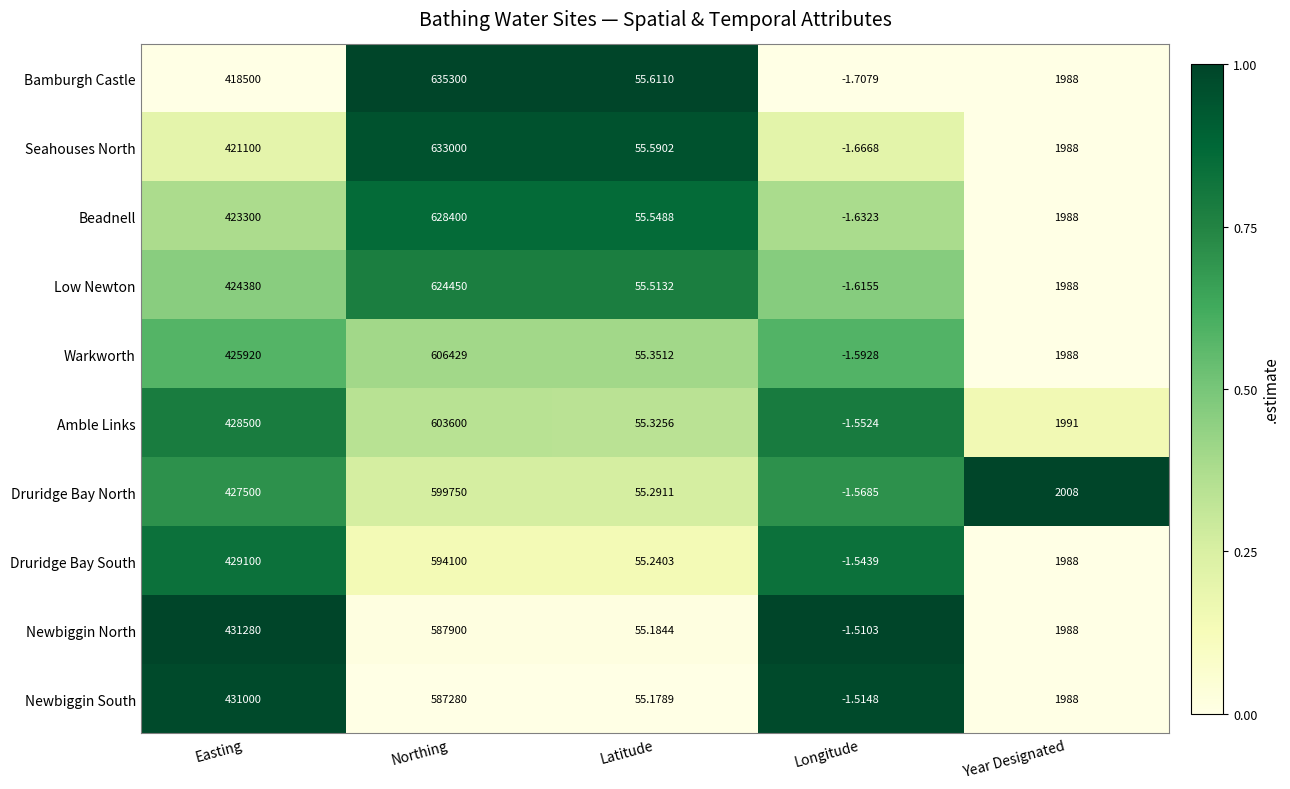

Which series has the largest total across all categories?

Seahouses North